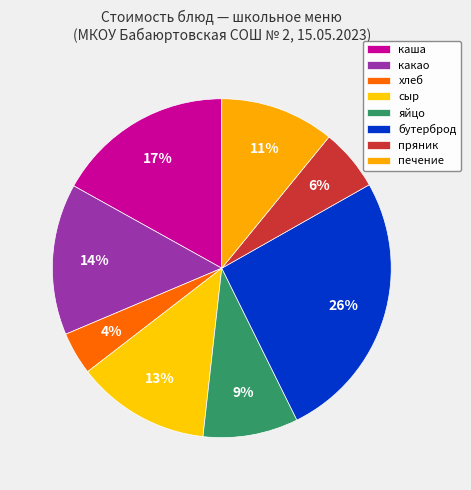

What is the change in value from каша to яйцо?

-6.9